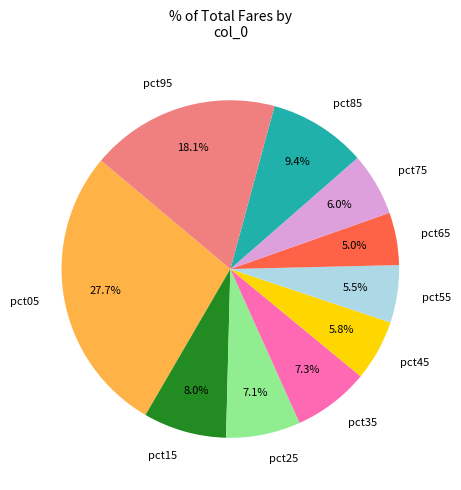

True or false: pct25 accounts for 1% of the total.

False